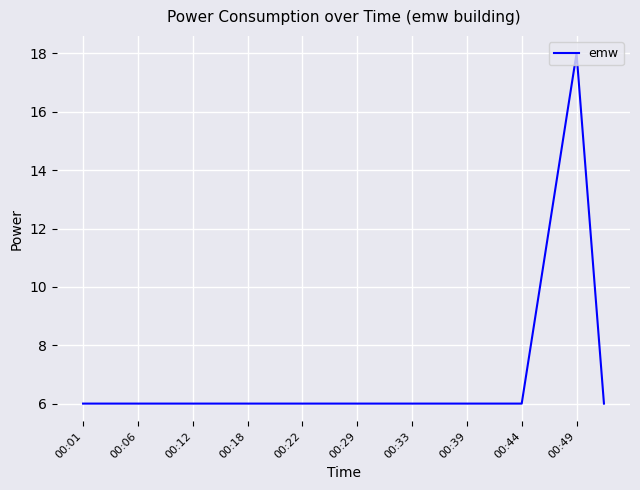

What is the minimum value shown in the chart?

6